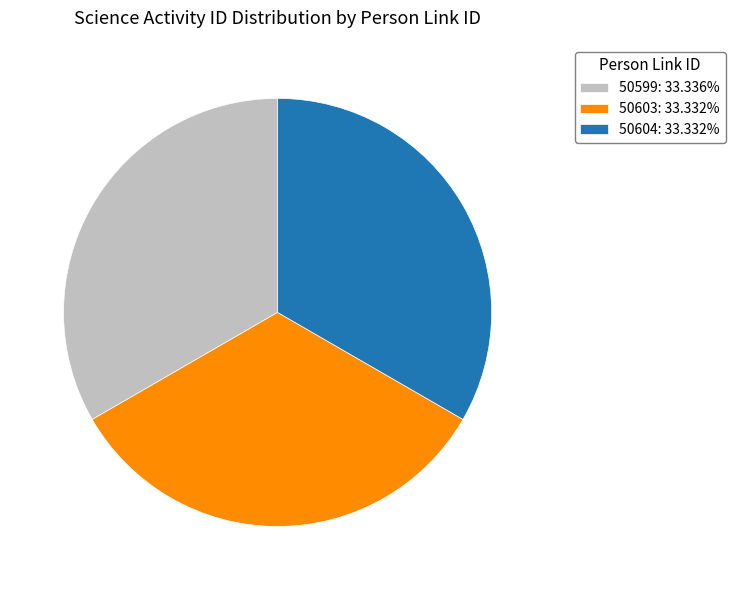

Is 50599 the majority of the pie?

No